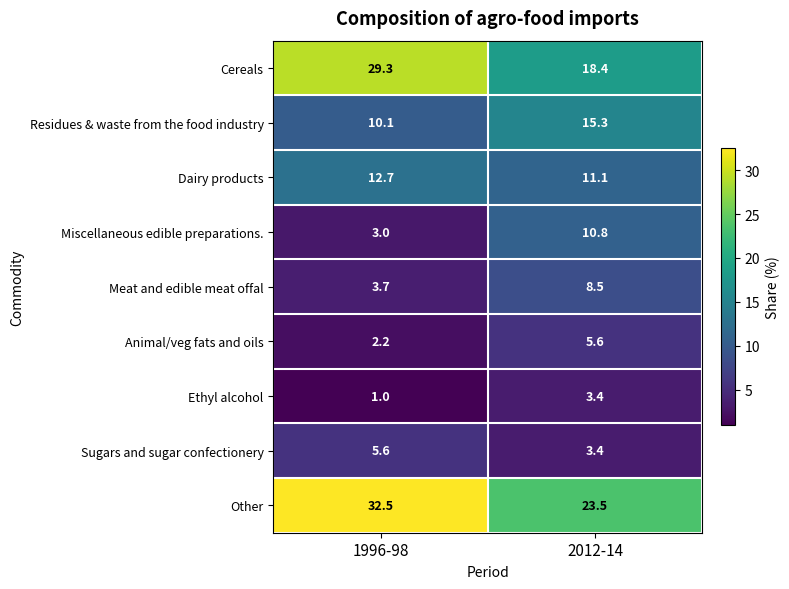

The value of Ethyl alcohol at 1996-98 is 1.0. True or false?

True